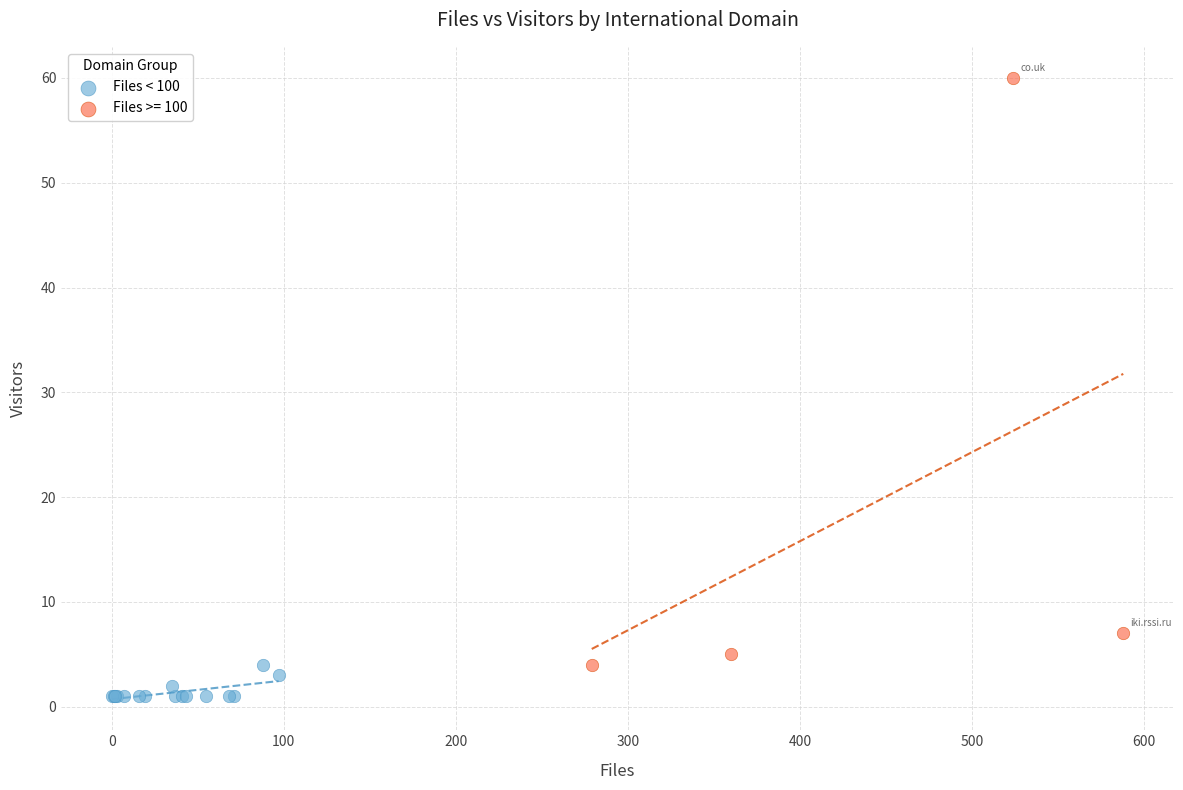

Which series reaches the maximum Y coordinate?

Files >= 100